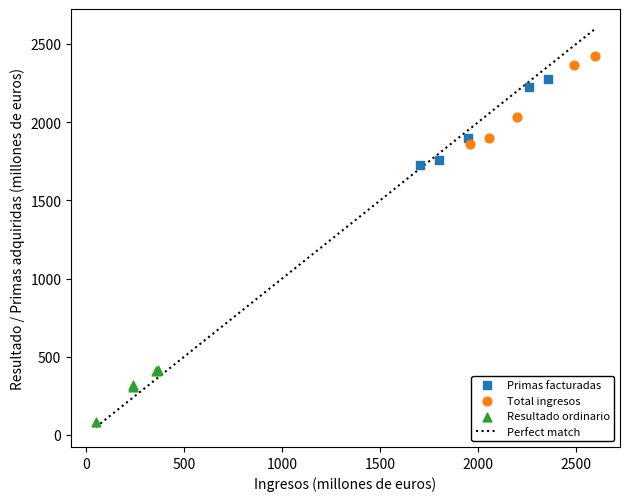

Which series contains the lowest Y value?

Resultado ordinario